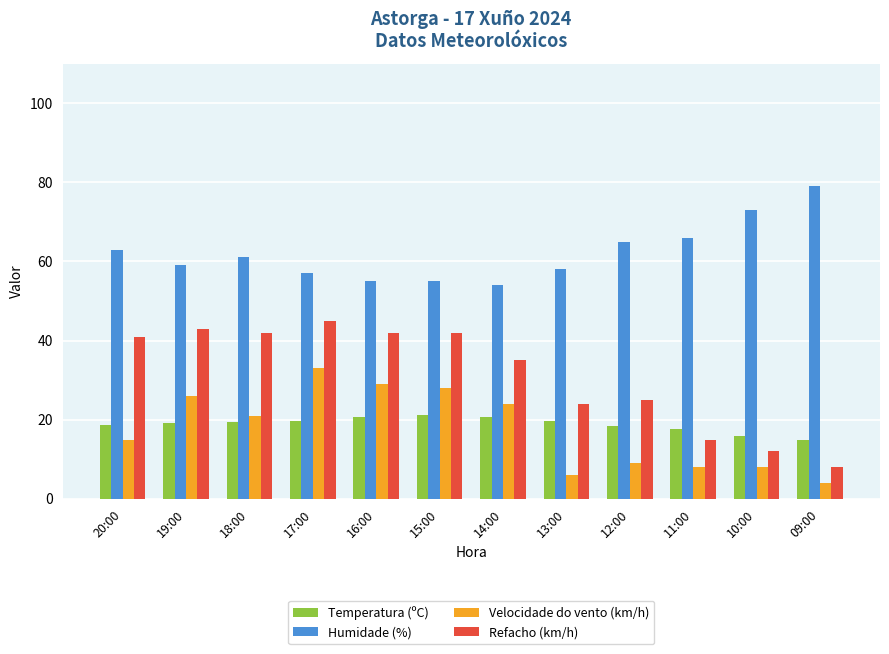

What is the difference between the Humidade (%) values at 11:00 and 10:00?

7.0